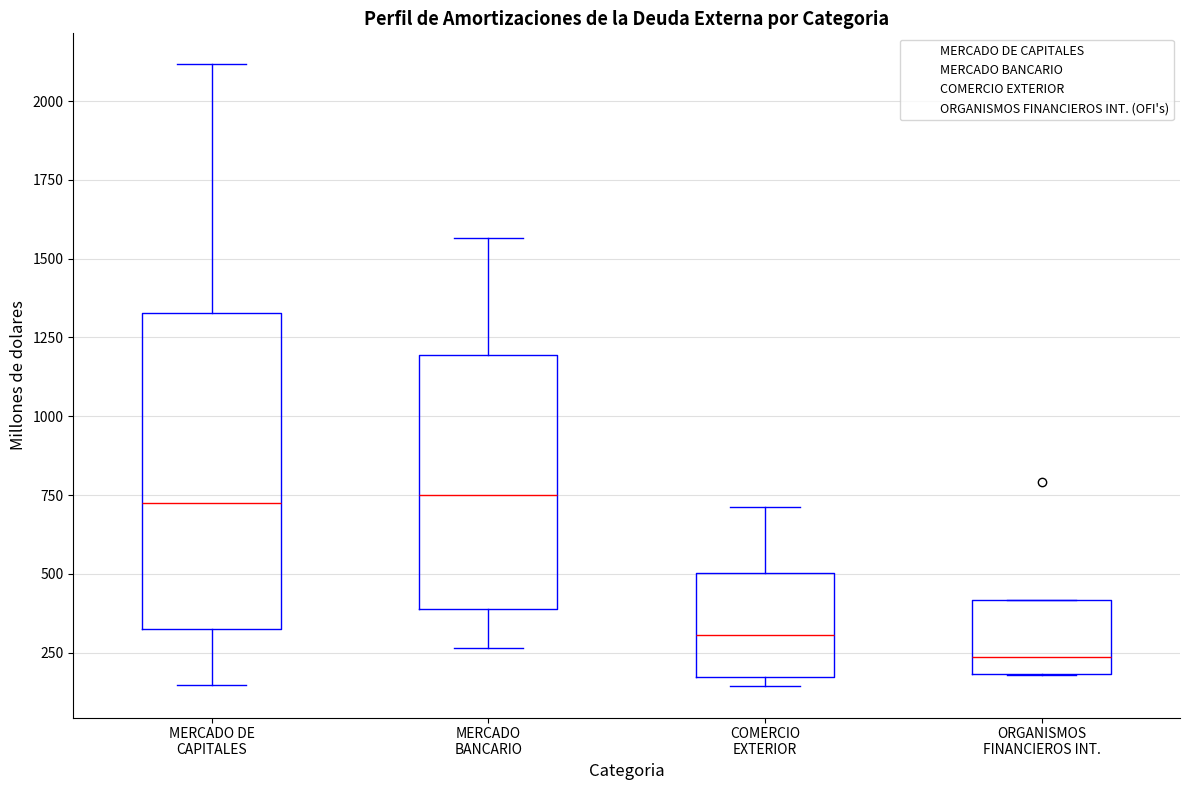

Reading left to right, transcribe this box plot: for each box, give where its median line is, the range the box spans, and where its two whiskers end, as read against the y-axis. The values are not printed on the chart, so give them approximately, as read against the axis.

MERCADO DE CAPITALES: median 700, box 300 to 1350, whiskers 150 to 2100
MERCADO BANCARIO: median 750, box 400 to 1200, whiskers 250 to 1550
COMERCIO EXTERIOR: median 300, box 150 to 500, whiskers 150 (just below the box's lower edge) to 700
ORGANISMOS FINANCIEROS INT.: median 250, box 200 to 400, whiskers 200 to 400